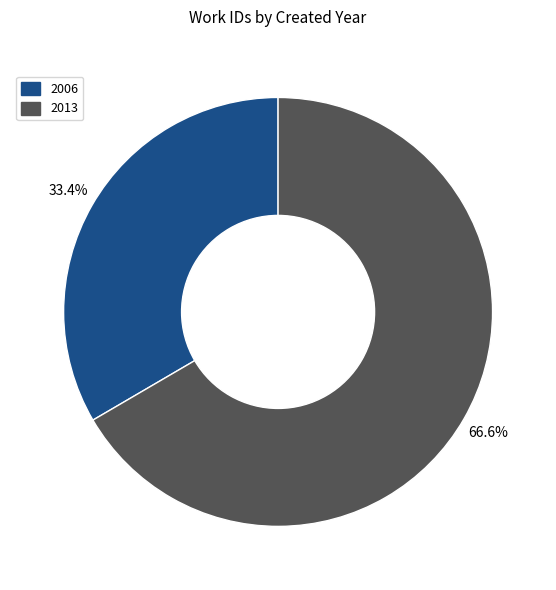

Rank the categories by value from lowest to highest.

2006, 2013